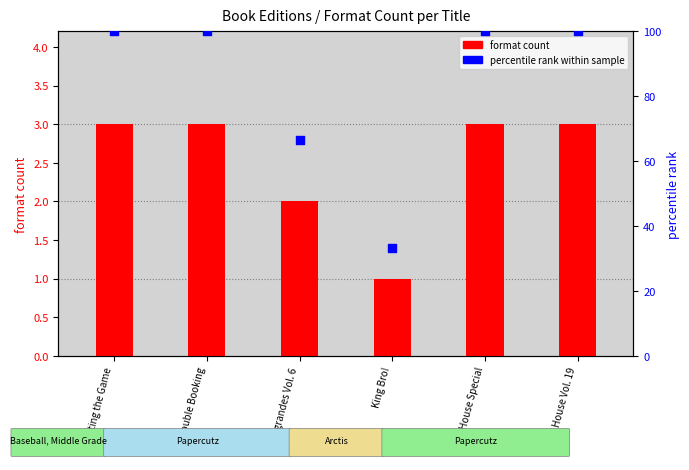

What is the change in value from Casagrandes Vol. 6 to Loud House Vol. 19?

+33.3